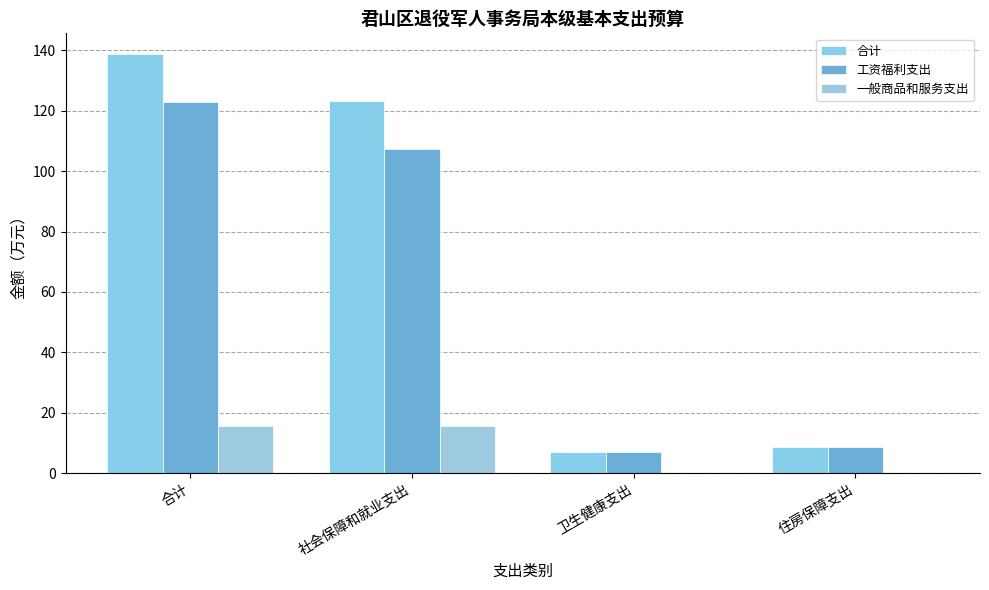

Which series has the largest total across all categories?

合计